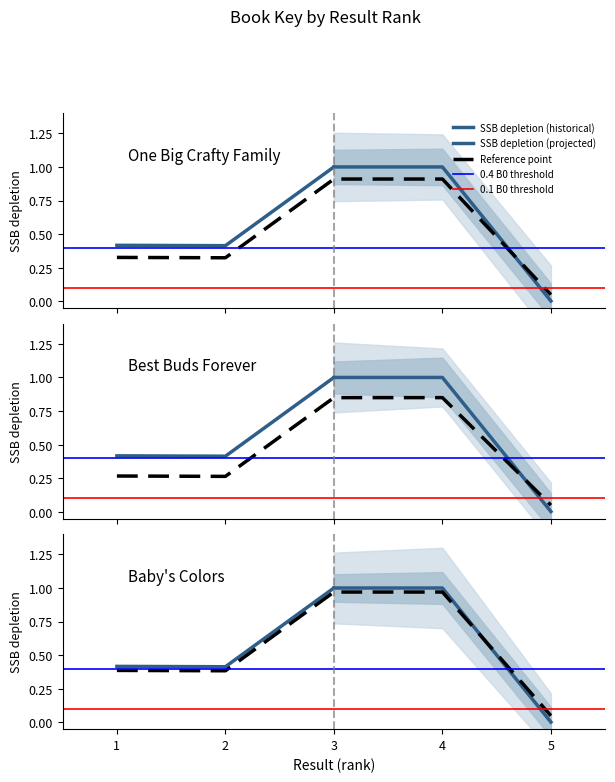

Reading left to right, what are all the values shown in this chart?

0.4	0.4	1.0	1.0	0.1